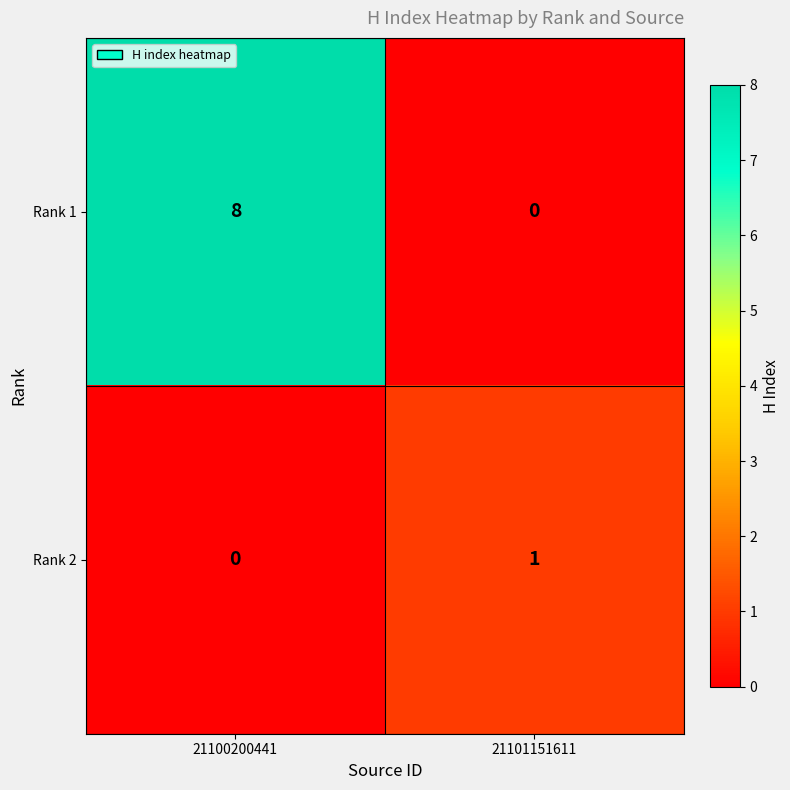

What is the difference between the Rank 1 values at 21101151611 and 21100200441?

8